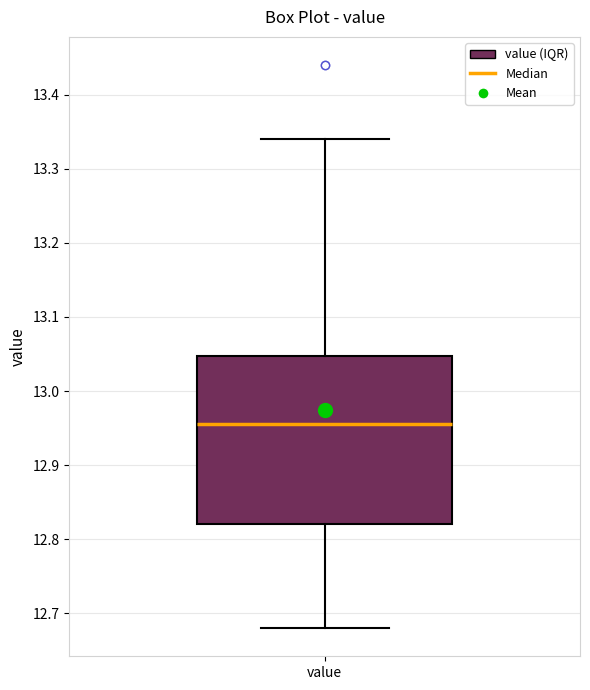

Transcribe this box plot: give where the median line is, the range the box spans, and where the two whiskers end, as read against the y-axis. The values are not printed on the chart, so give them approximately, as read against the axis.

median 12.96, box 12.82 to 13.05, whiskers 12.68 to 13.34